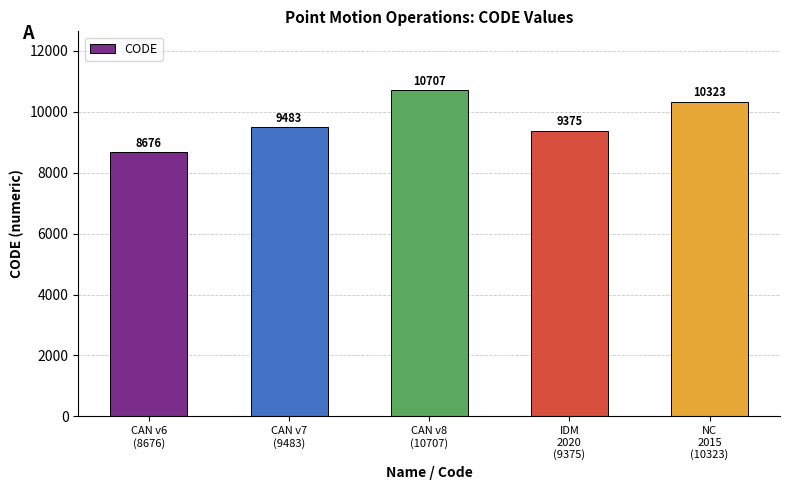

What is the change in value from CAN v7
(9483) to CAN v8
(10707)?

+1224